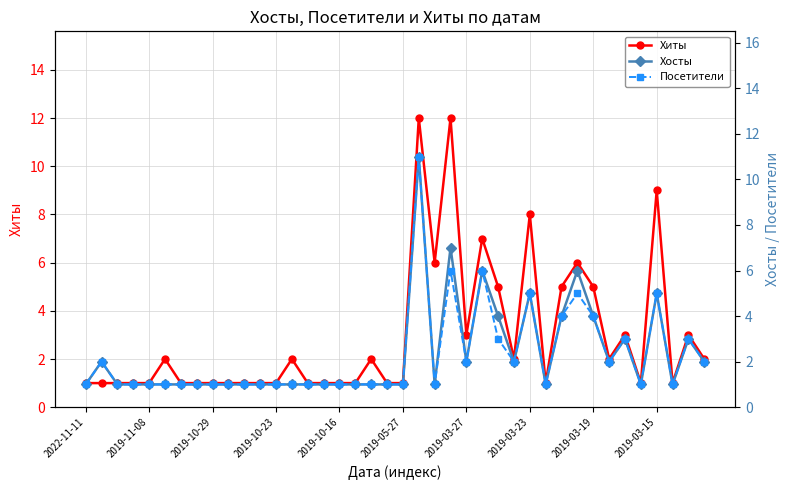

True or false: Хиты has a value of 3 at 2019-03-27.

True